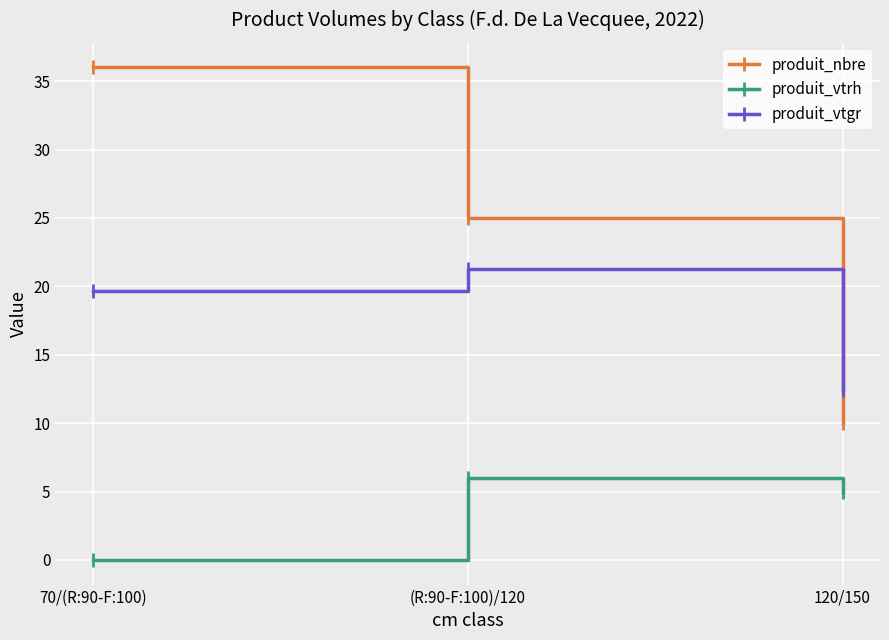

What is the sum of the produit_vtgr values at 120/150 and 70/(R:90-F:100)?

32.0